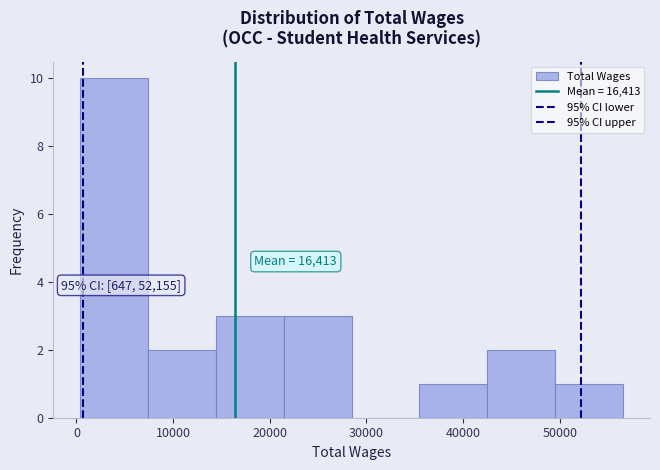

Over which range of the x-axis is the bar tallest?

0 to 7000